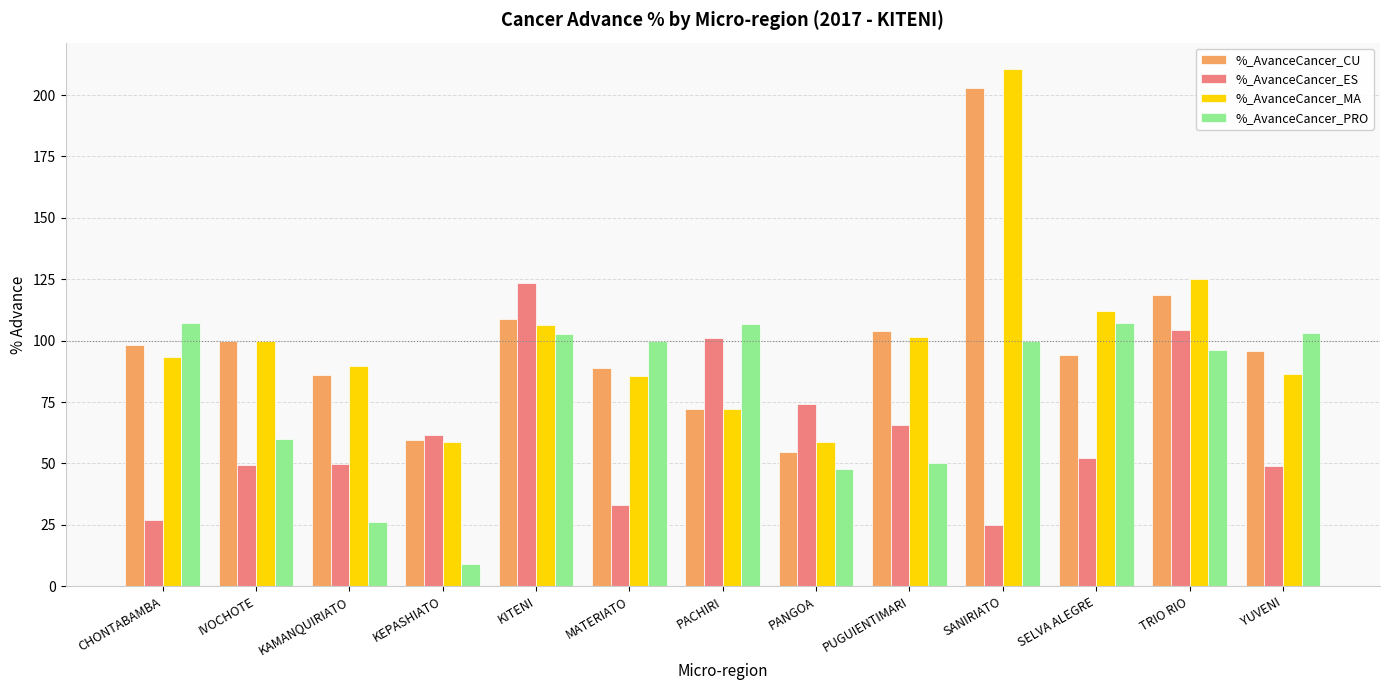

How many data points does each series have?

13